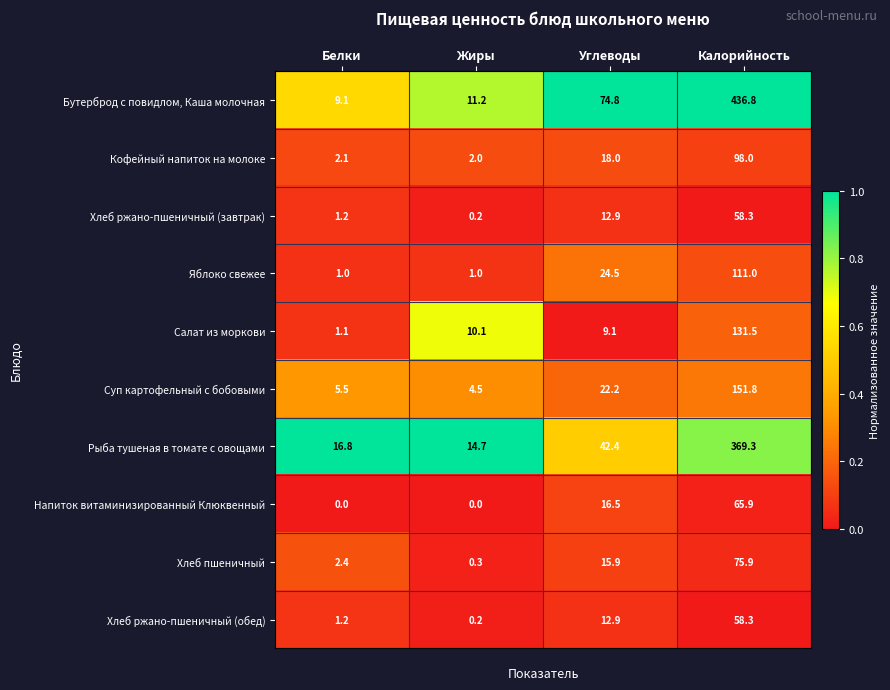

What is the maximum value shown in the chart?

436.8